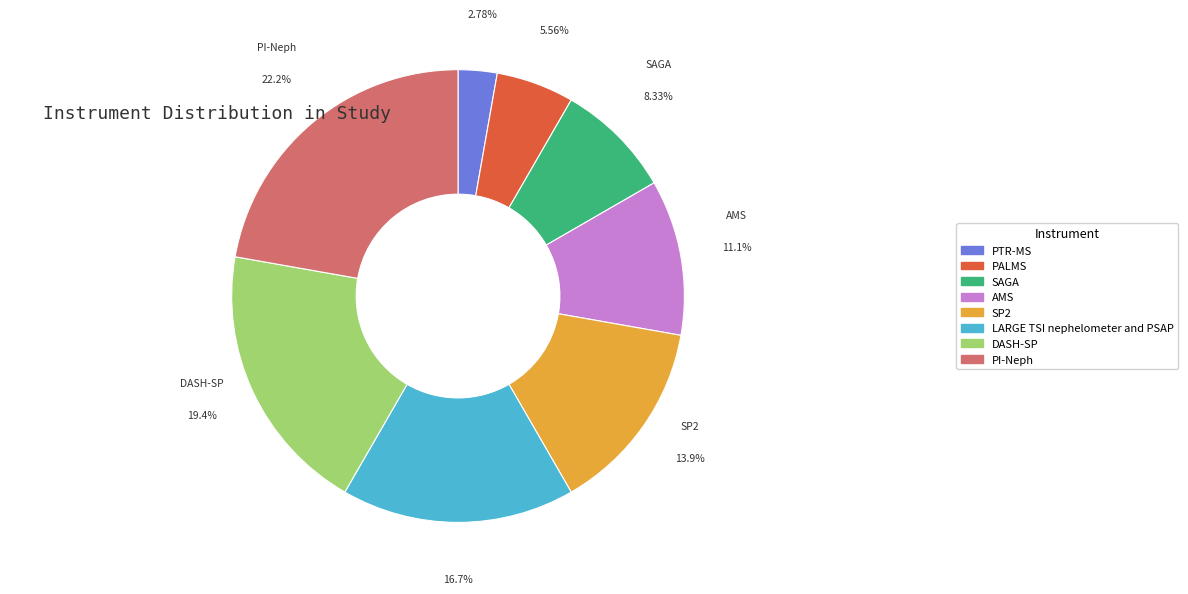

Is there any slice that represents more than half of the pie?

No